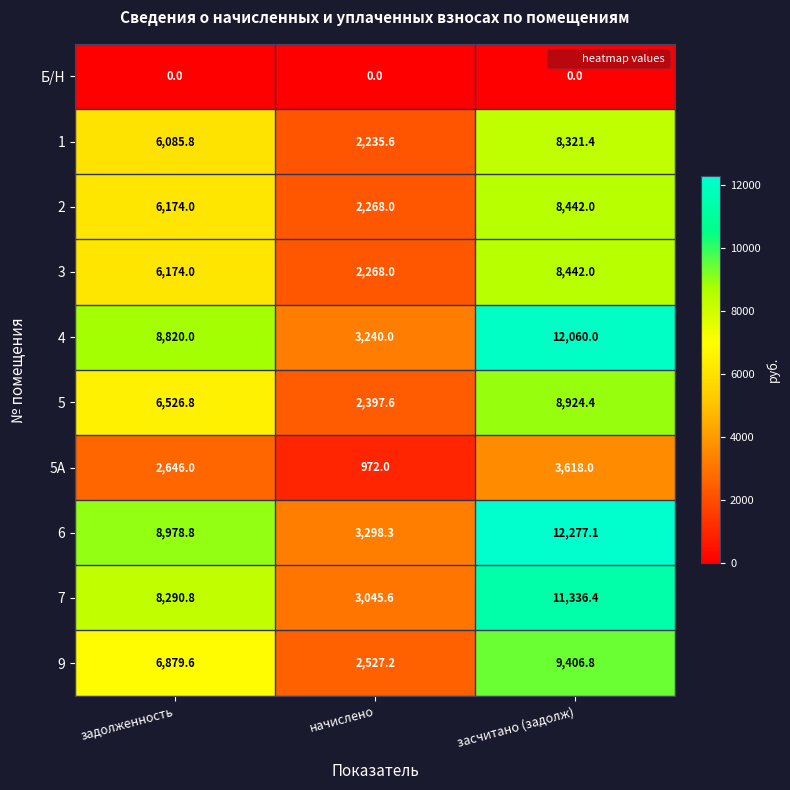

Count the number of data series in this chart.

10